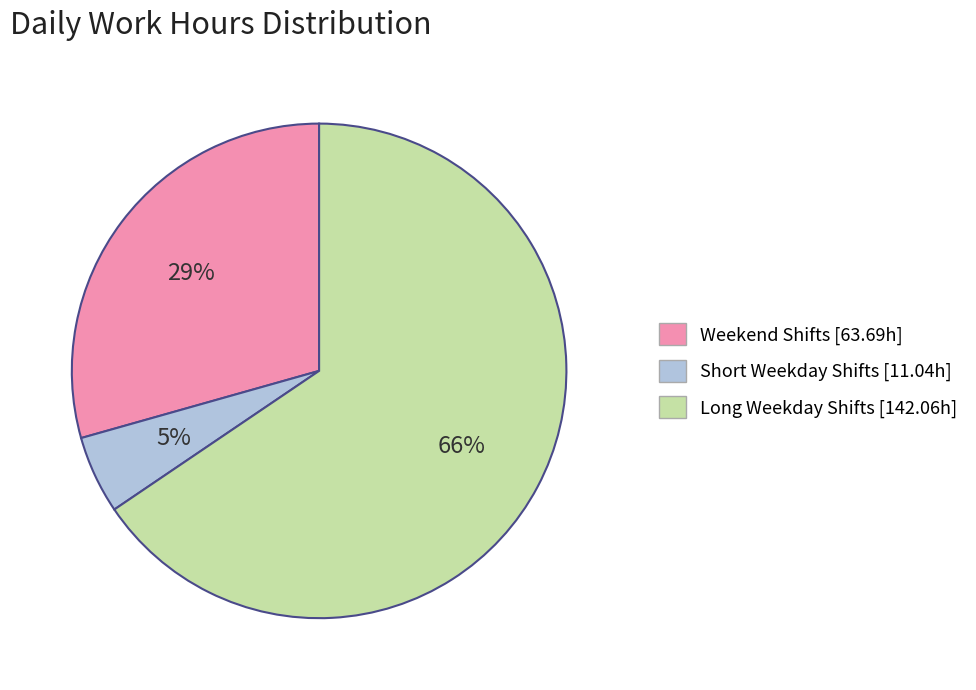

Does any single category account for the majority?

Yes